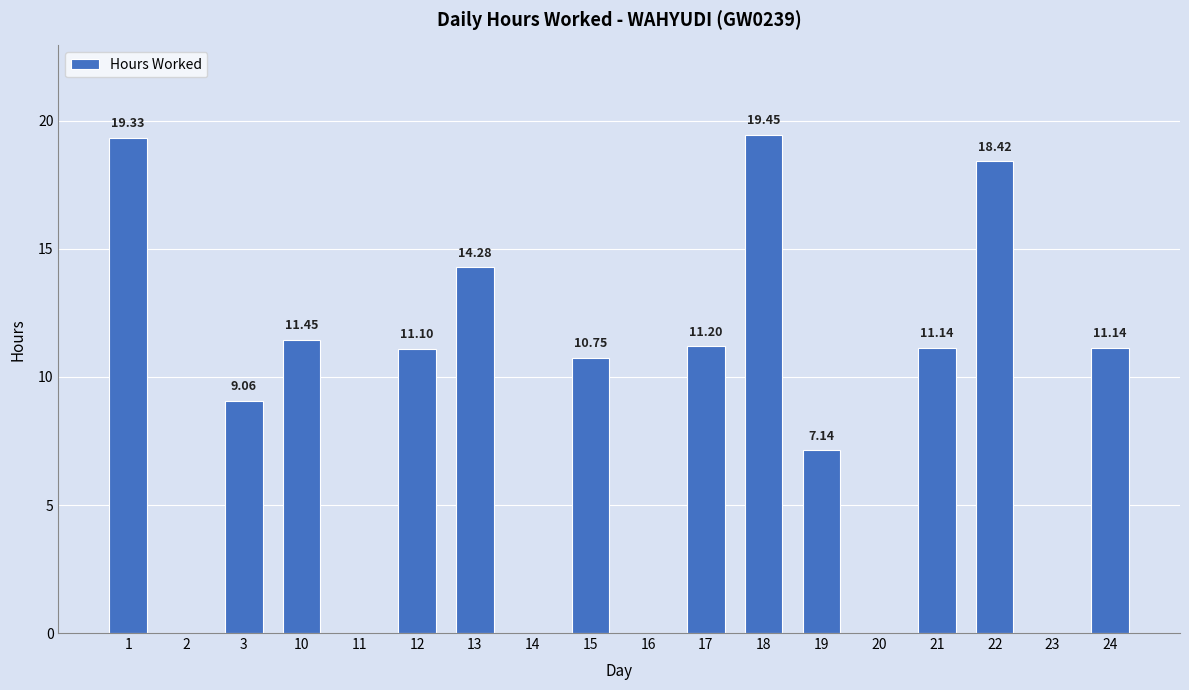

What is the change in value from 12 to 22?

+7.3